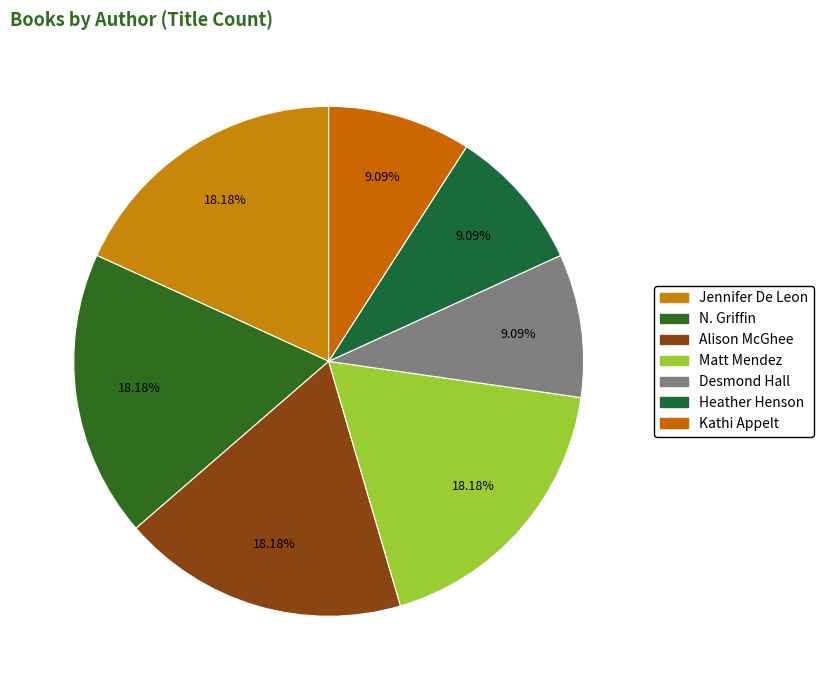

How many slices are in this pie chart?

7